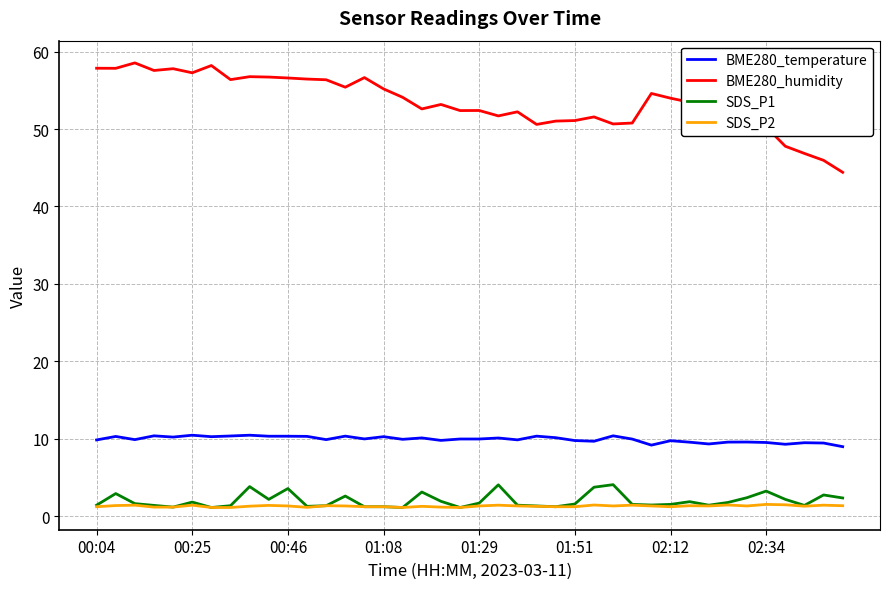

What is the average value of the SDS_P1 series?

2.0